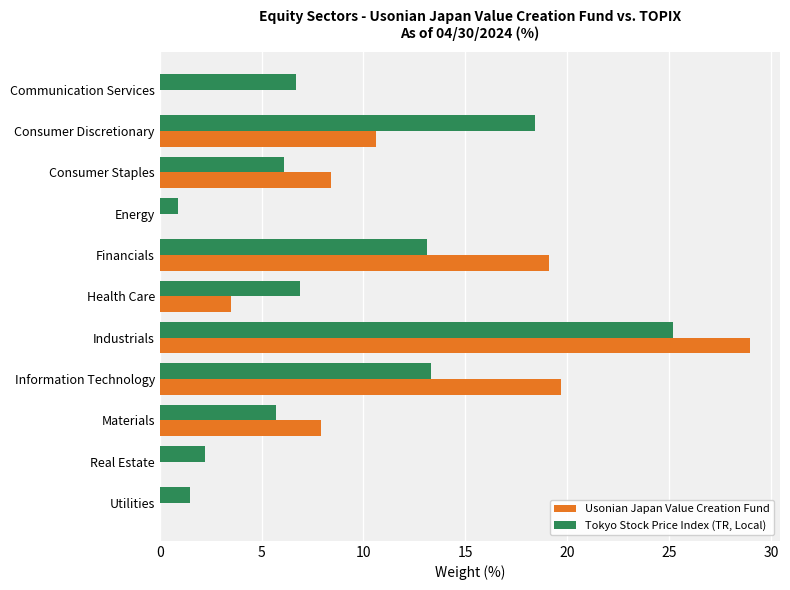

The Usonian Japan Value Creation Fund series shows 14.8 at Energy. True or false?

False